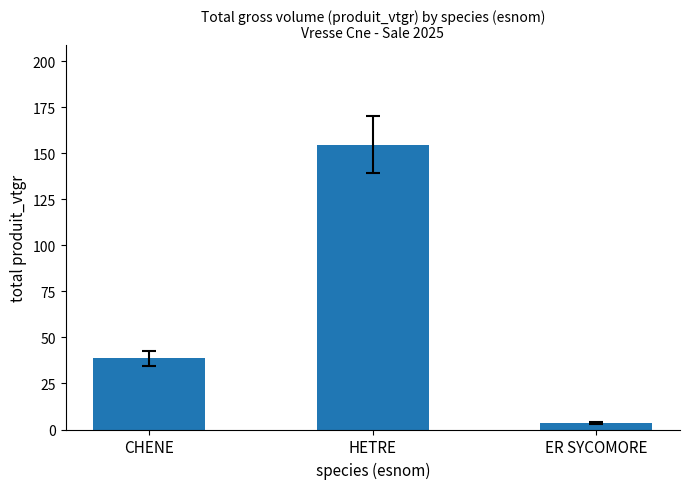

What is the difference between the values at CHENE and HETRE?

116.0